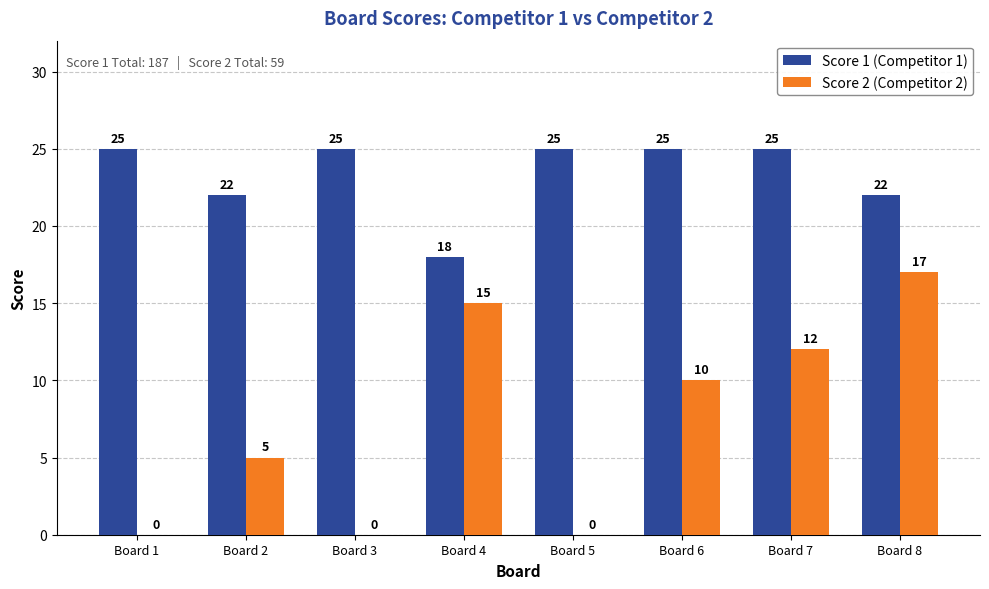

What is the sum of all Score 2 (Competitor 2) values?

59